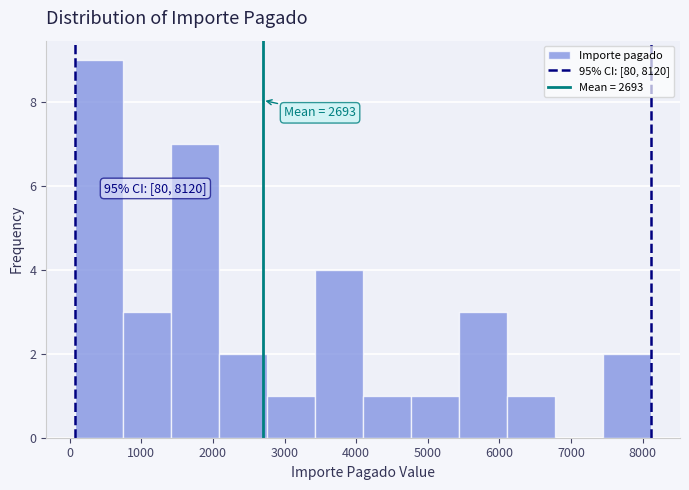

Which range on the x-axis has the tallest bar?

100 to 700